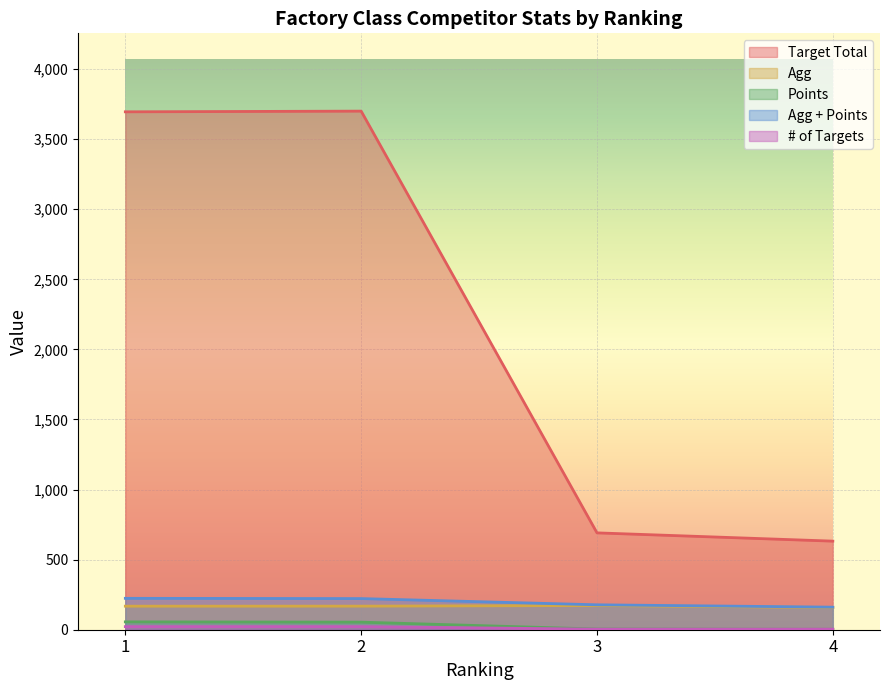

Which category has the lowest value across all series?

4